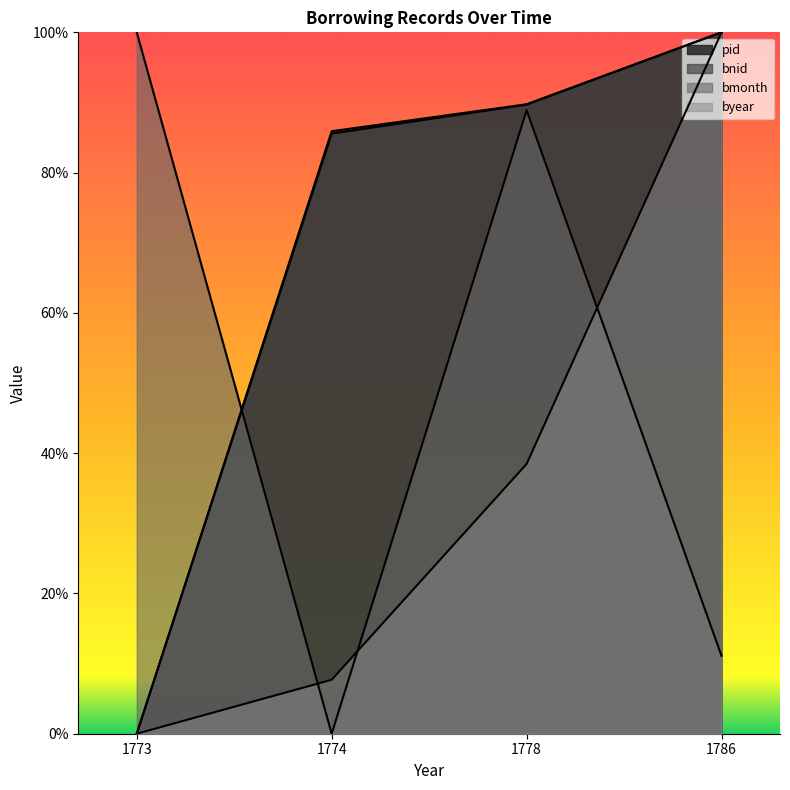

What are all the series names shown in the legend?

pid, bnid, bmonth, byear